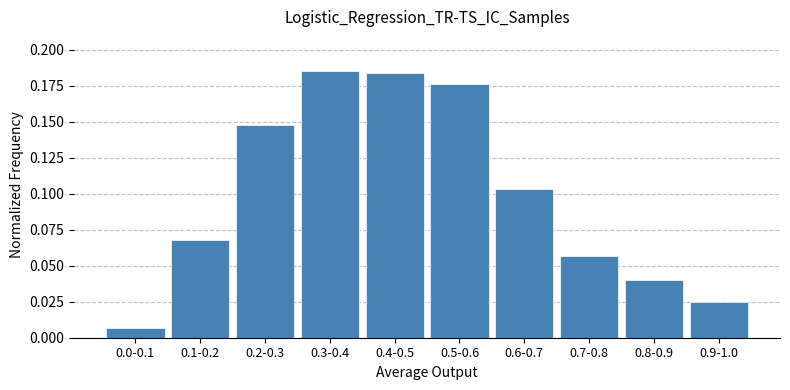

What position from the left is 0.4-0.5?

5